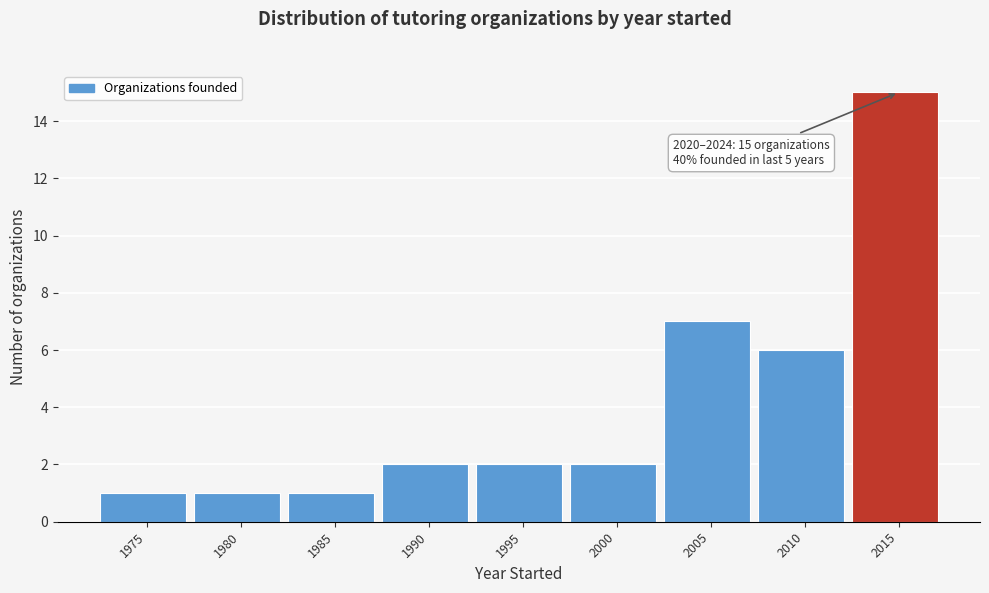

Reading left to right, transcribe all the data shown in this chart.

1975=1	1980=1	1985=1	1990=2	1995=2	2000=2	2005=7	2010=6	2015=15